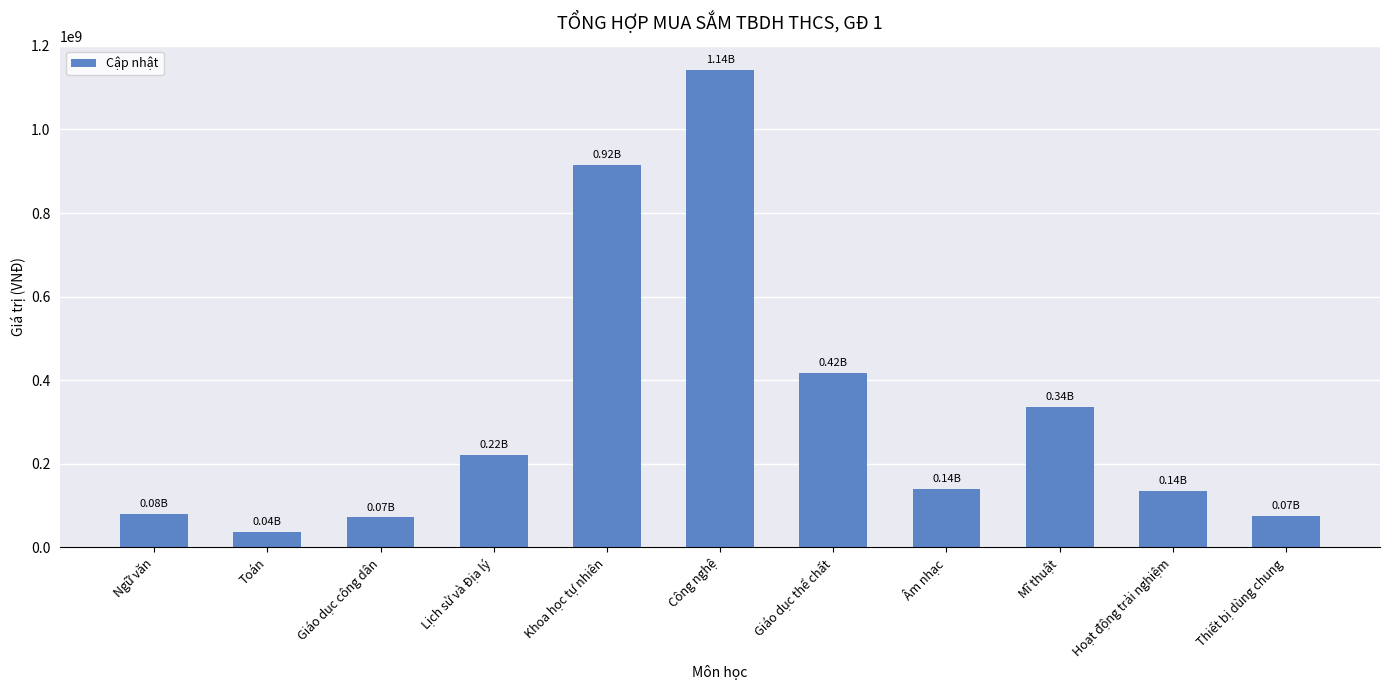

What is the ratio of the value at Khoa học tự nhiên to the value at Âm nhạc?

6.5